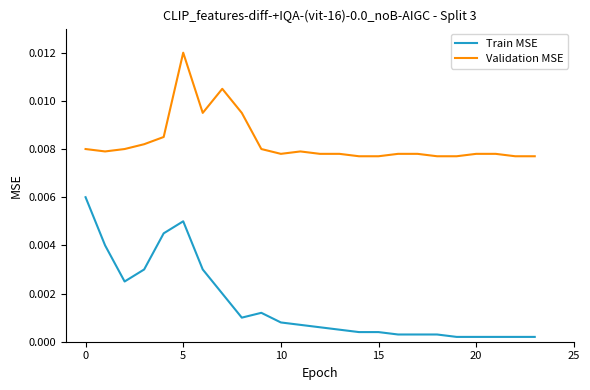

True or false: Train MSE and Validation MSE cross at least once.

False